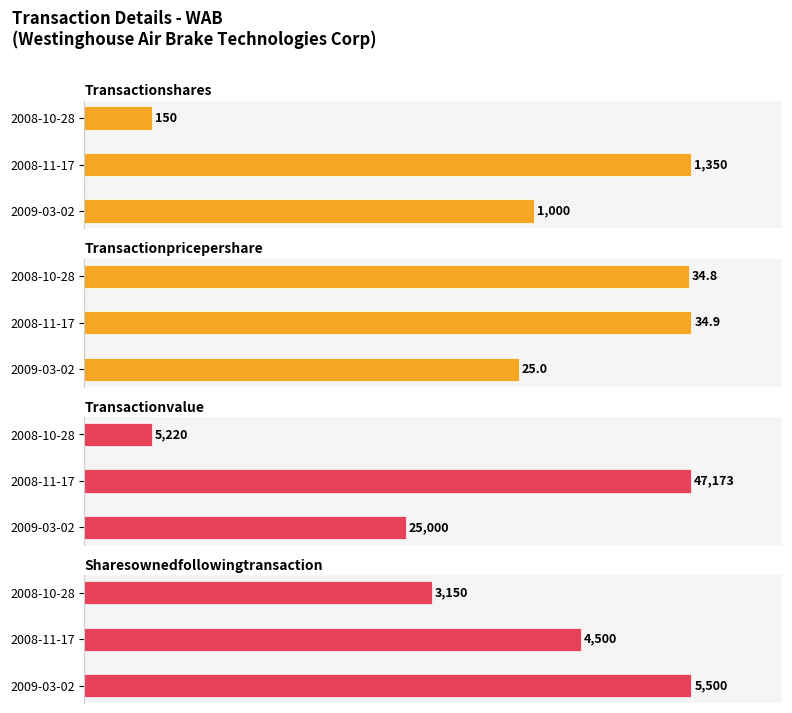

The value of sharesOwnedFollowingTransaction at 2008-11-17 is 136.1. True or false?

False